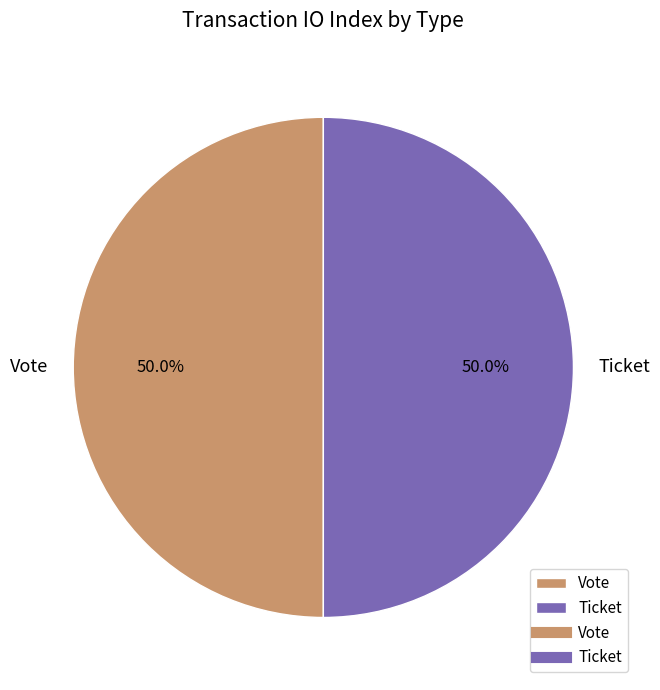

What is the ratio of the value at Vote to the value at Ticket?

1.0